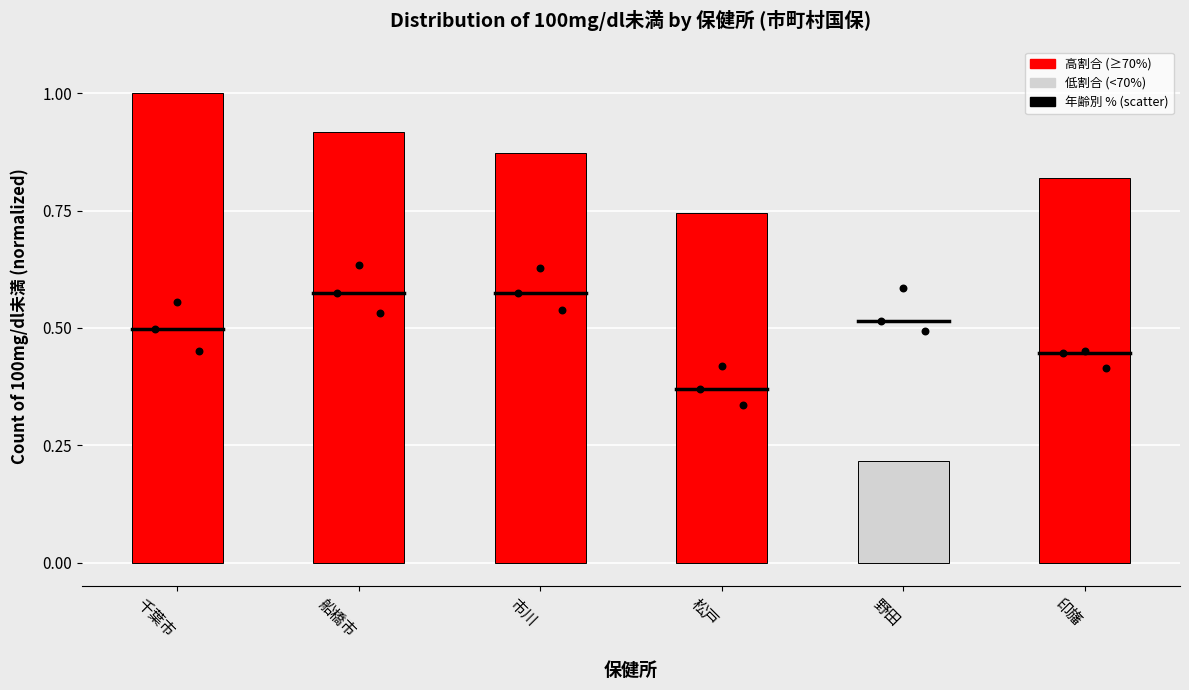

At how many categories does at least one series exceed 0?

6